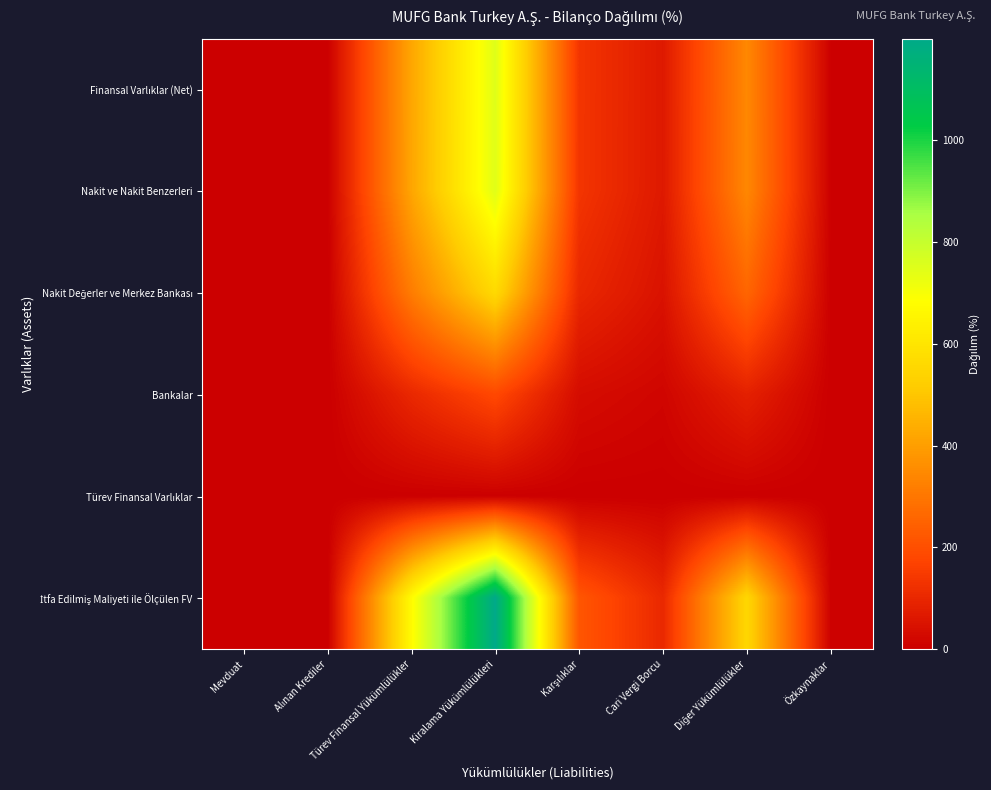

What is the difference between the highest and lowest values at Özkaynaklar?

6.4